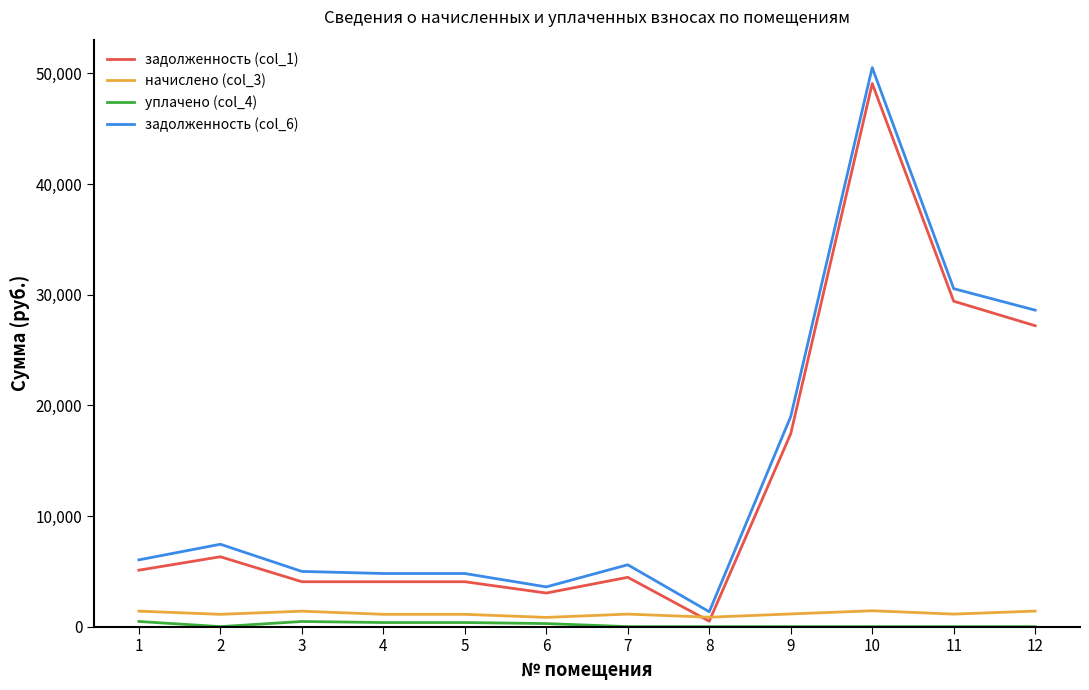

The value of задолженность (col_6) at 8 is 1346.4. True or false?

True